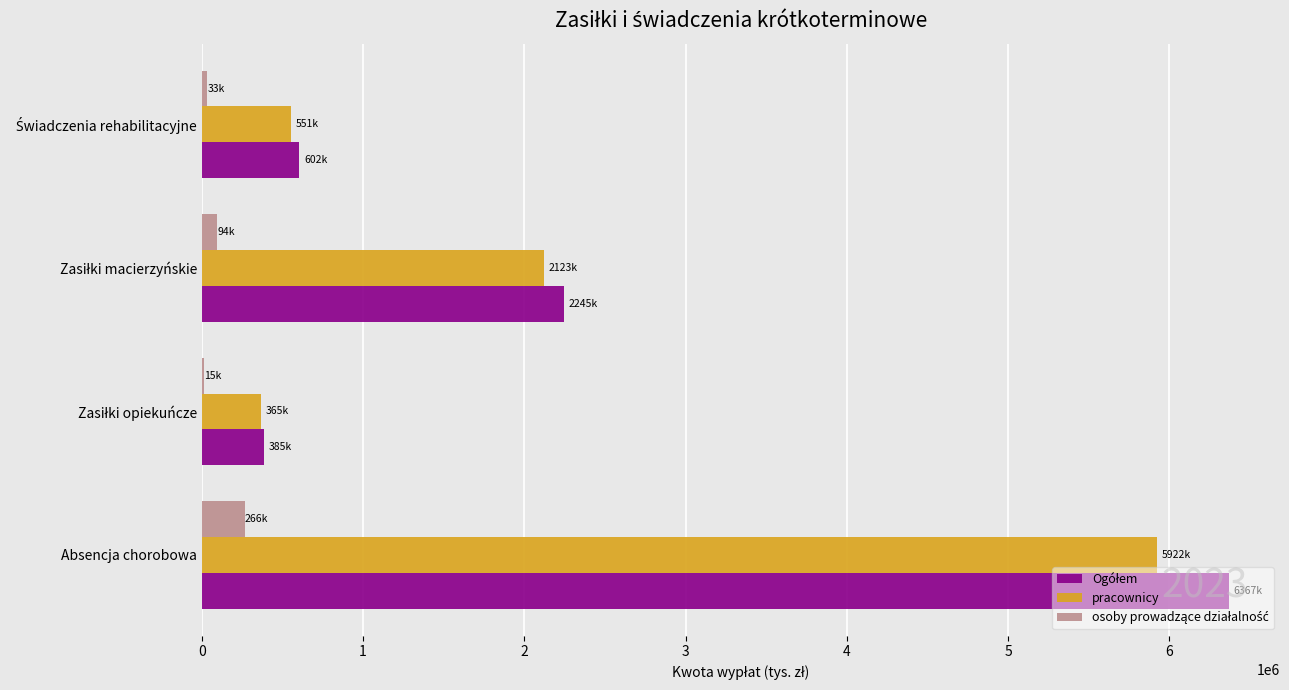

At which category is the sum across all series the highest?

Absencja chorobowa